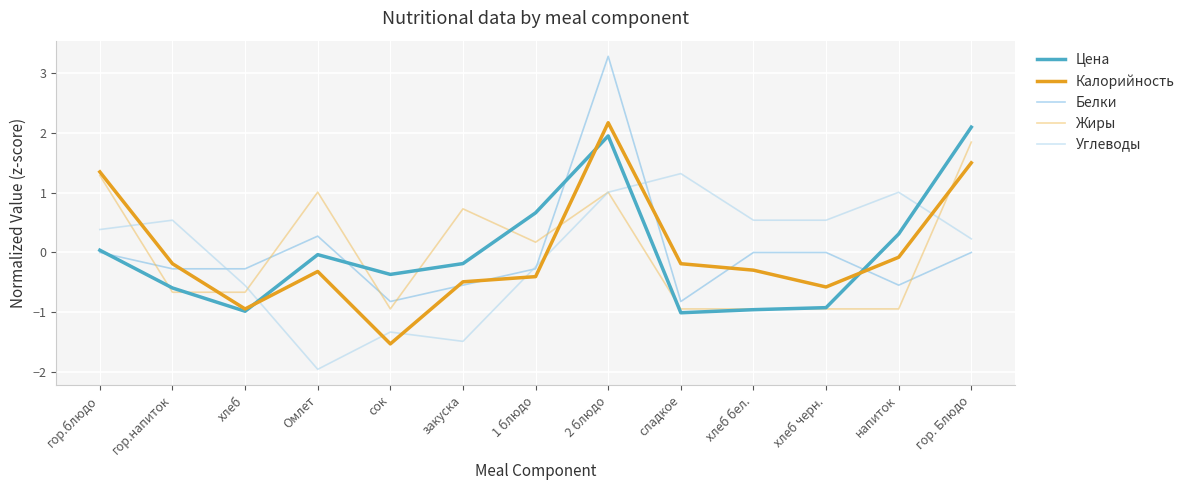

What position from the right is хлеб бел.?

4